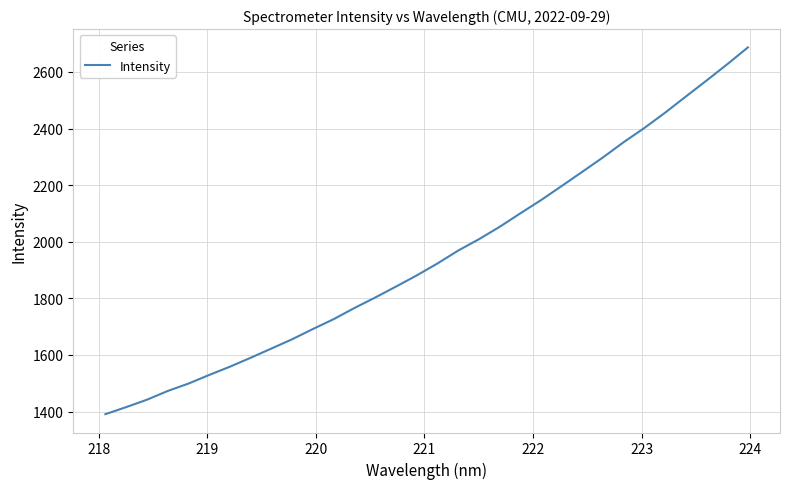

What is the difference between the maximum and minimum values?

1295.8